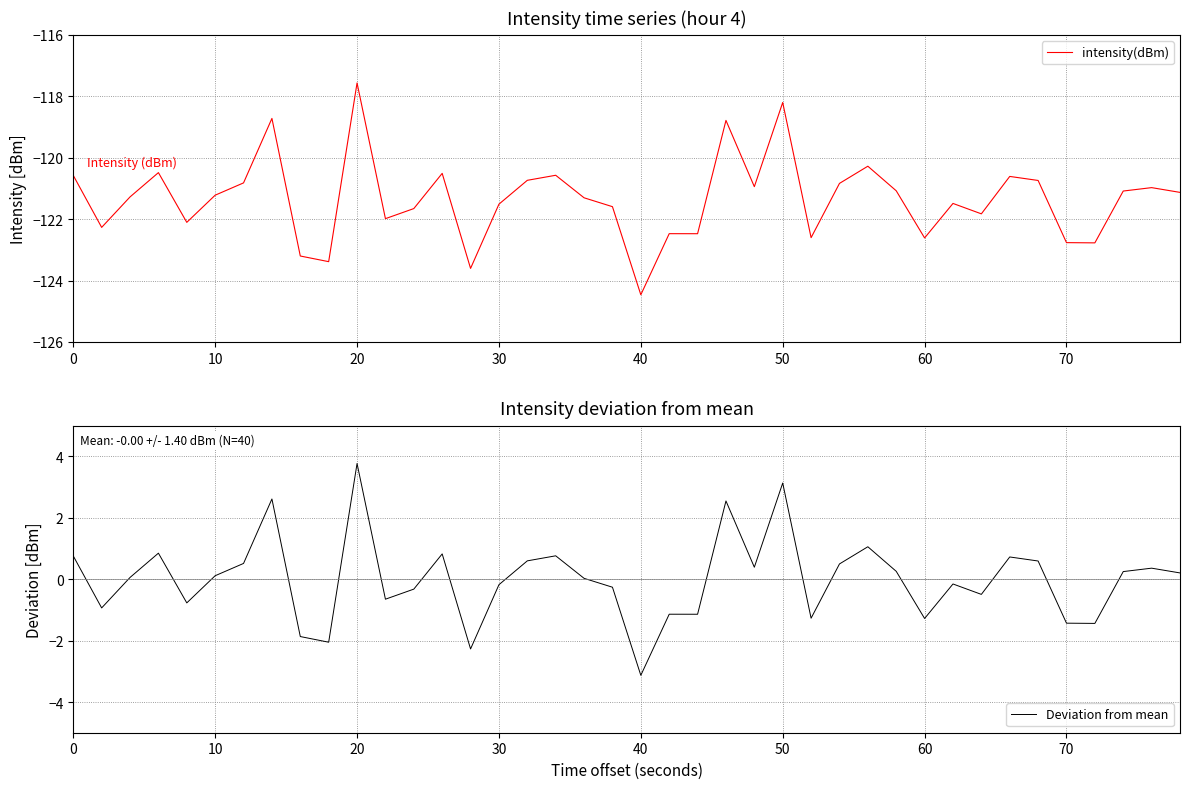

At how many categories does at least one series exceed -78?

40